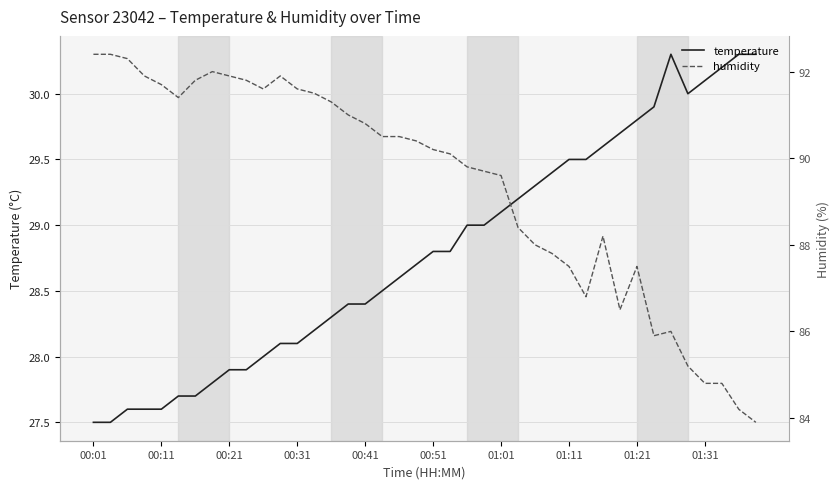

Which series has the largest range (max minus min)?

humidity